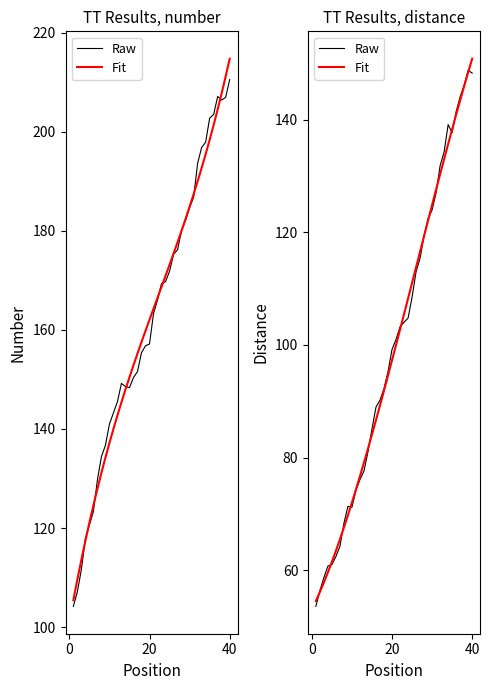

Which series has the largest total across all categories?

Raw